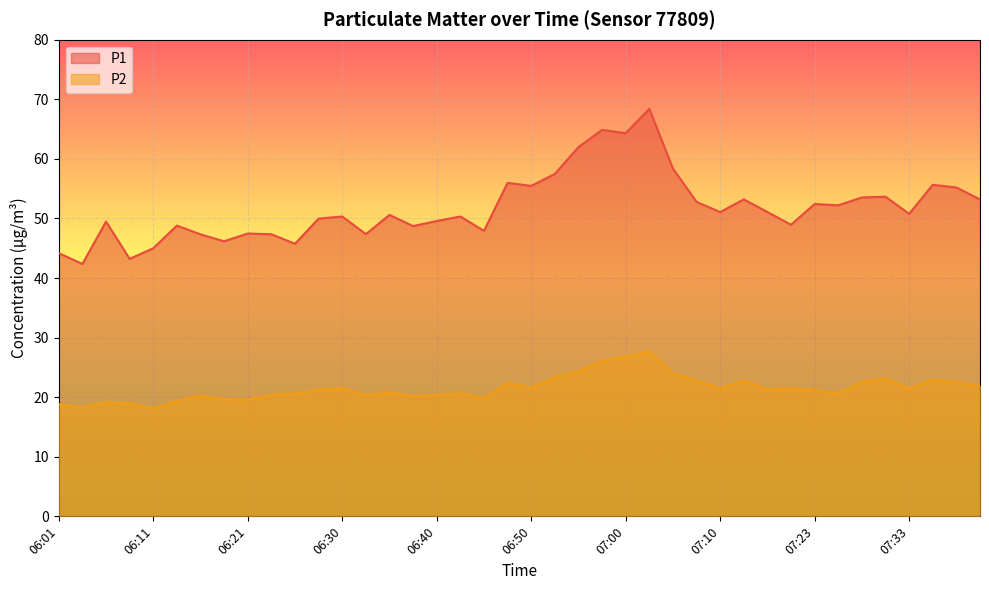

Reading right to left, what are all the values shown in this chart?

P1: 07:43=53.2	07:41=55.2	07:38=55.6	07:33=50.8	07:31=53.6	07:28=53.5	07:26=52.2	07:23=52.4	07:21=49.0	07:18=51.1	07:15=53.2	07:10=51.1	07:08=52.8	07:05=58.4	07:03=68.4	07:00=64.3	06:58=64.9	06:55=62.0	06:53=57.5	06:50=55.5	06:48=56.0	06:45=47.9	06:43=50.3	06:40=49.6	06:38=48.7	06:35=50.6	06:33=47.4	06:30=50.3	06:28=50.0	06:26=45.8	06:23=47.4	06:21=47.5	06:18=46.2	06:16=47.3	06:13=48.8	06:11=45.0	06:09=43.2	06:06=49.5	06:04=42.4	06:01=44.2
P2: 07:43=21.9	07:41=22.6	07:38=22.9	07:33=21.5	07:31=23.2	07:28=22.6	07:26=20.6	07:23=21.2	07:21=21.6	07:18=21.3	07:15=22.8	07:10=21.5	07:08=22.9	07:05=23.9	07:03=27.7	07:00=26.8	06:58=26.2	06:55=24.4	06:53=23.3	06:50=21.6	06:48=22.4	06:45=19.8	06:43=20.6	06:40=20.4	06:38=20.1	06:35=20.8	06:33=20.3	06:30=21.5	06:28=21.3	06:26=20.6	06:23=20.4	06:21=19.6	06:18=19.7	06:16=20.2	06:13=19.4	06:11=18.1	06:09=19.0	06:06=19.2	06:04=18.3	06:01=18.8